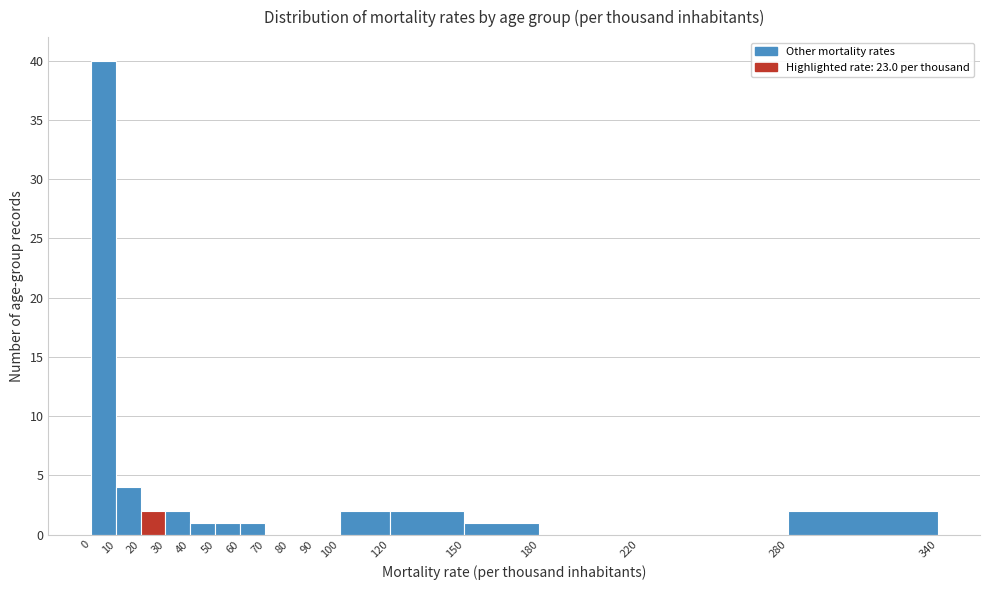

Reading left to right, transcribe this chart: for each bar, give the range it covers on the x-axis and its height. The values are not printed on the chart, so give them approximately, as read against the axis.

0 to 10: 40
10 to 20: 4
20 to 30: 2
30 to 40: 2
40 to 50: 1
50 to 60: 1
60 to 70: 1
70 to 80: 0
80 to 90: 0
90 to 100: 0
100 to 120: 2
120 to 150: 2
150 to 180: 1
180 to 220: 0
220 to 280: 0
280 to 340: 2